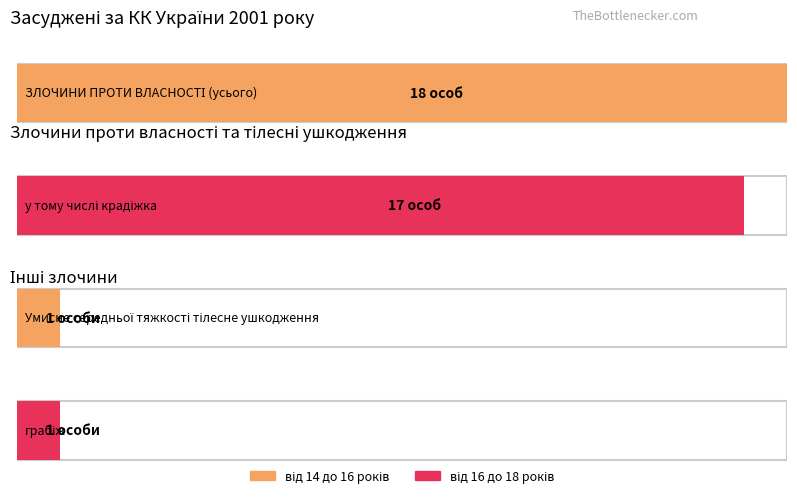

Rank the series by their maximum value, from highest to lowest.

від 14 до 16 років, від 16 до 18 років